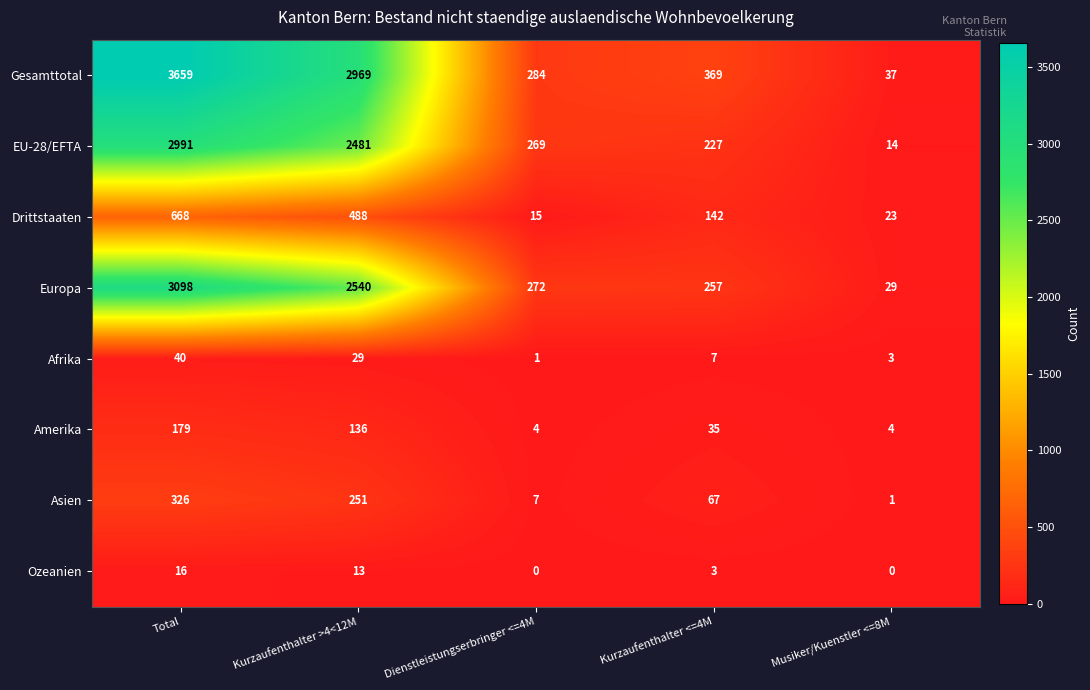

At Kurzaufenthalter <=4M, list the series in order from smallest to largest.

Ozeanien, Afrika, Amerika, Asien, Drittstaaten, EU-28/EFTA, Europa, Gesamttotal